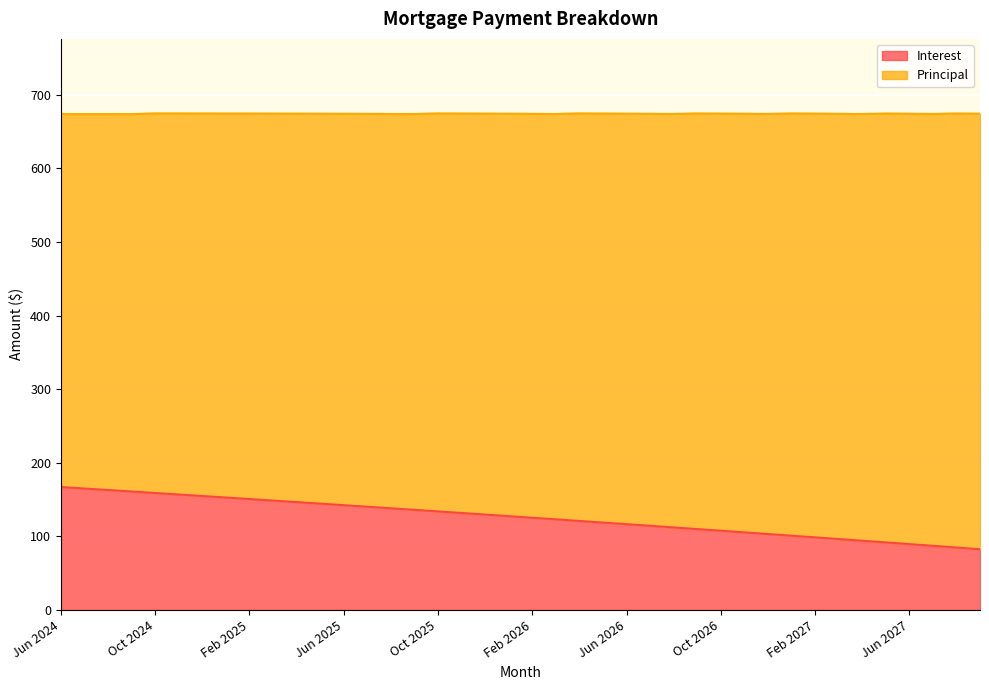

What is the label of the 22nd point from the left?

Mar 2026